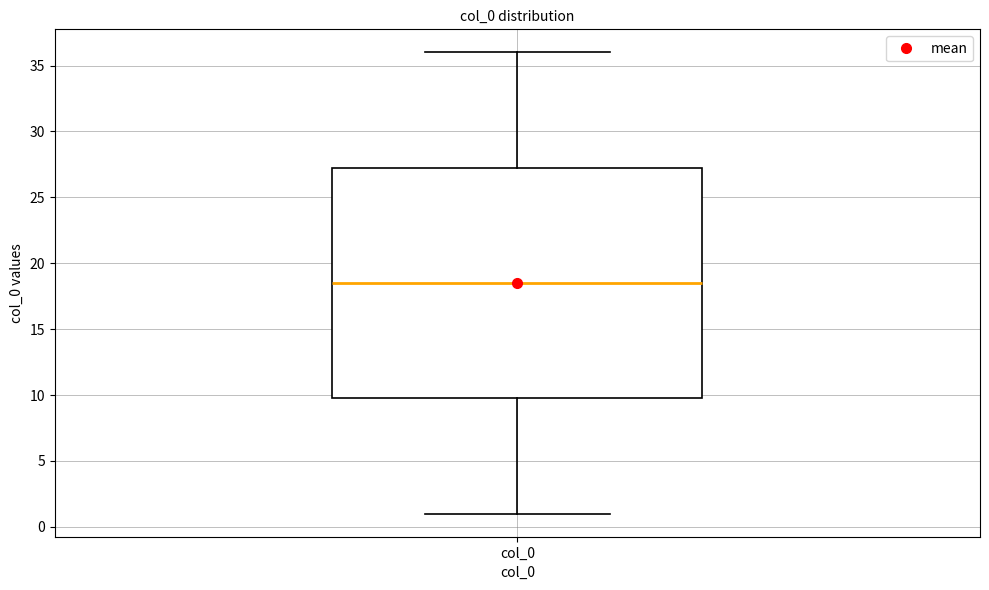

Transcribe this box plot: give where the median line is, the range the box spans, and where the two whiskers end, as read against the y-axis. The values are not printed on the chart, so give them approximately, as read against the axis.

median 18.5, box 10.0 to 27.5, whiskers 1.0 to 36.0